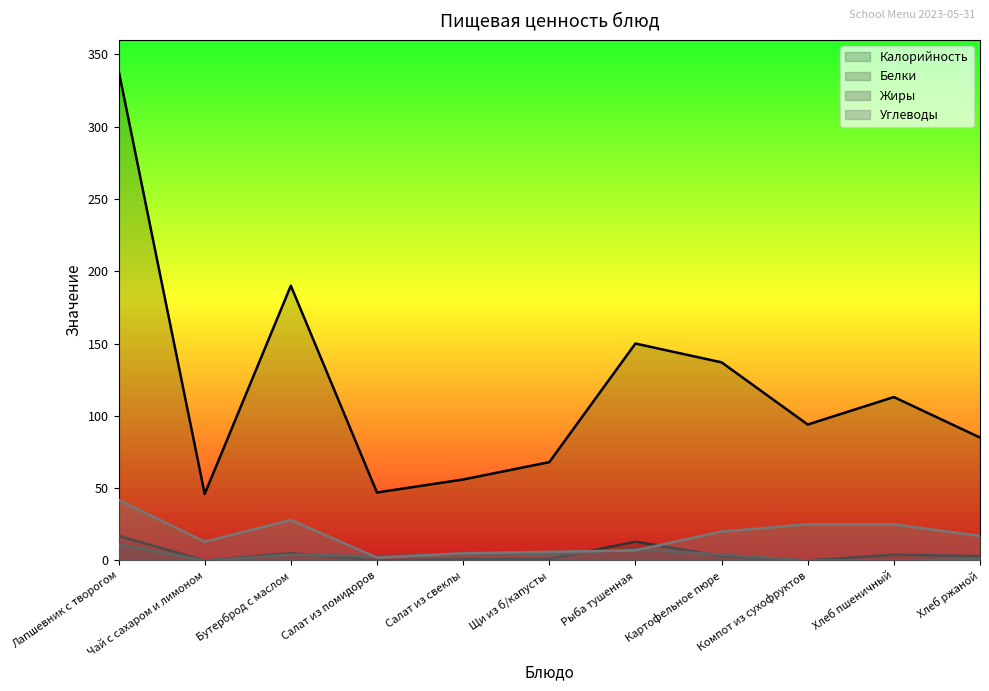

Where is Белки nearest to the value 8?

Бутерброд с маслом